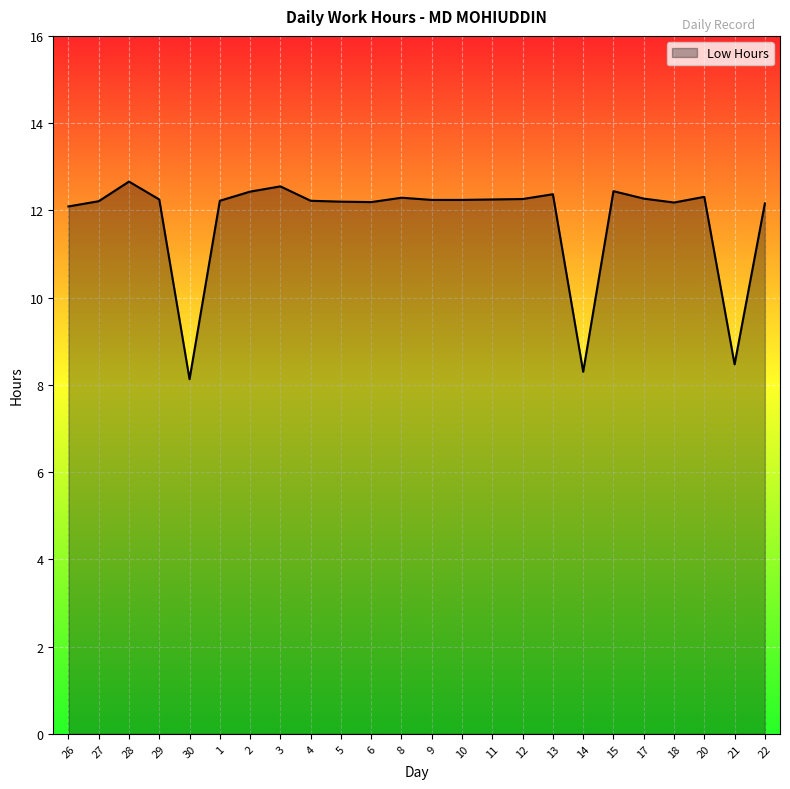

What position from the right is 20?

3